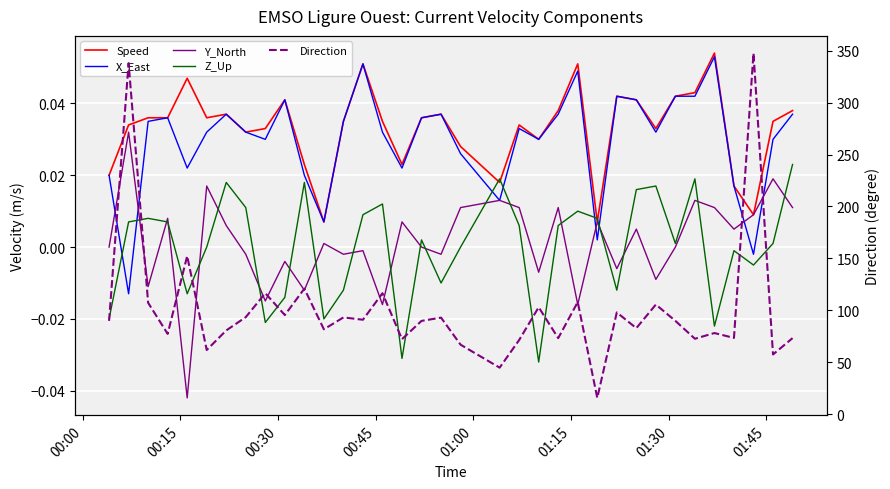

True or false: Direction has more than 0 points higher than both neighbors.

True